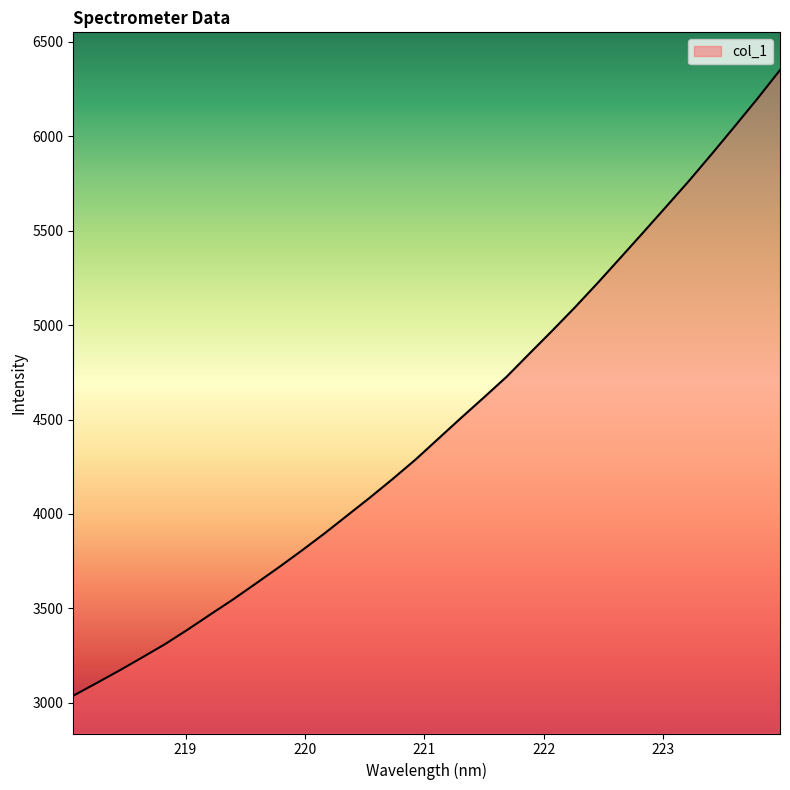

What is the sum of all values?

142992.7